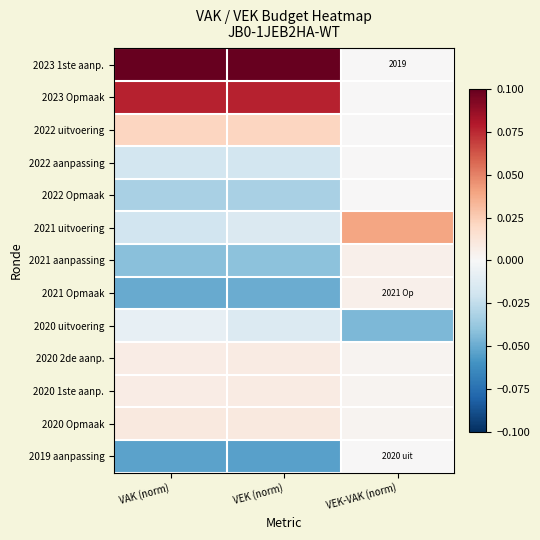

Which series changed the most between VEK (norm) and VEK-VAK (norm)?

2023 1ste aanp.